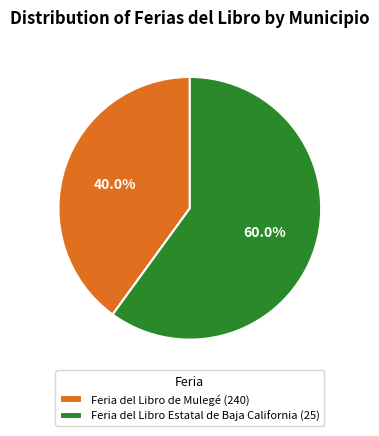

How many segments does this pie chart have?

2